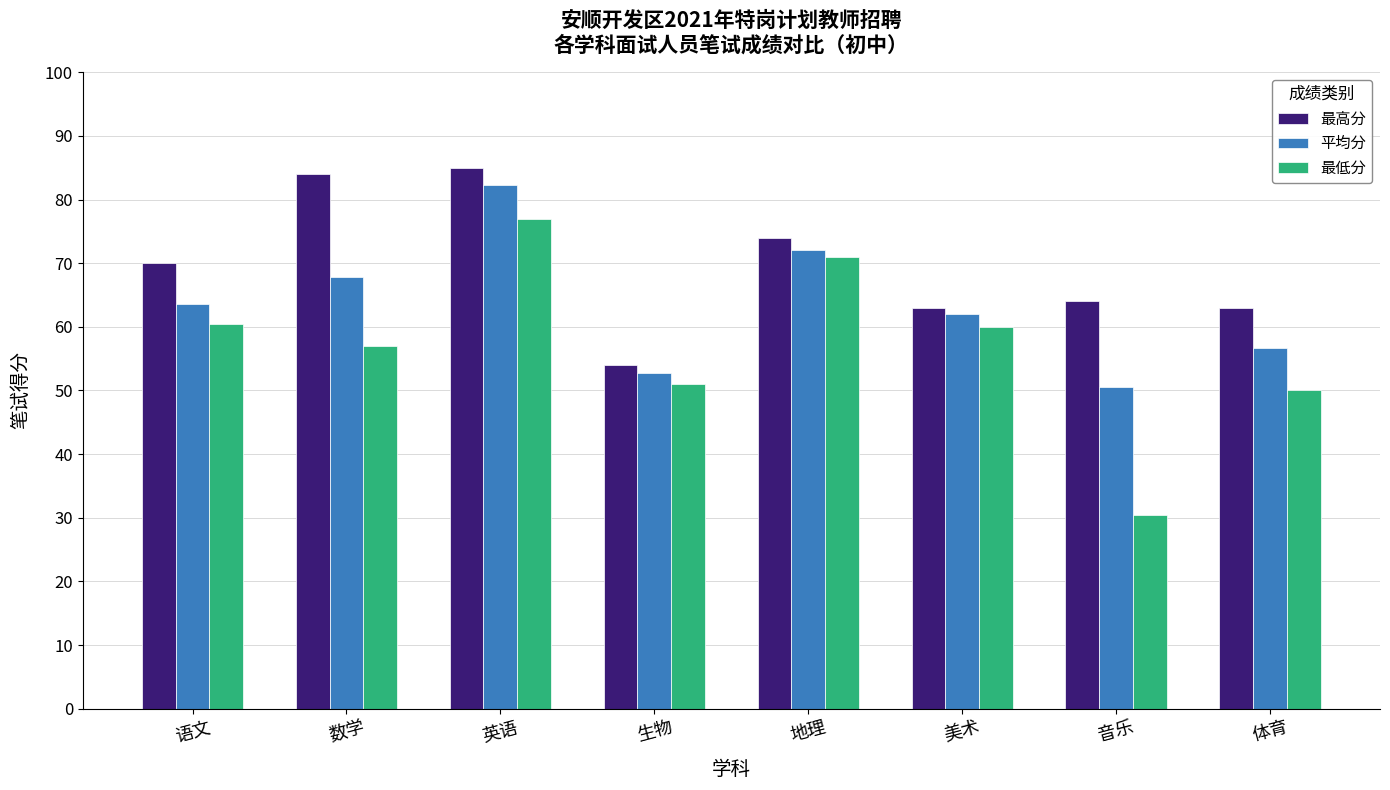

What is the label of the 8th bar from the right?

语文